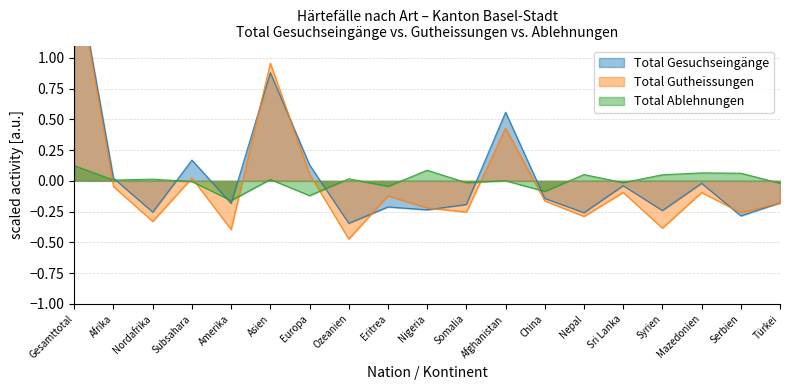

Where is the first local maximum for Total Gesuchseingänge?

Subsahara